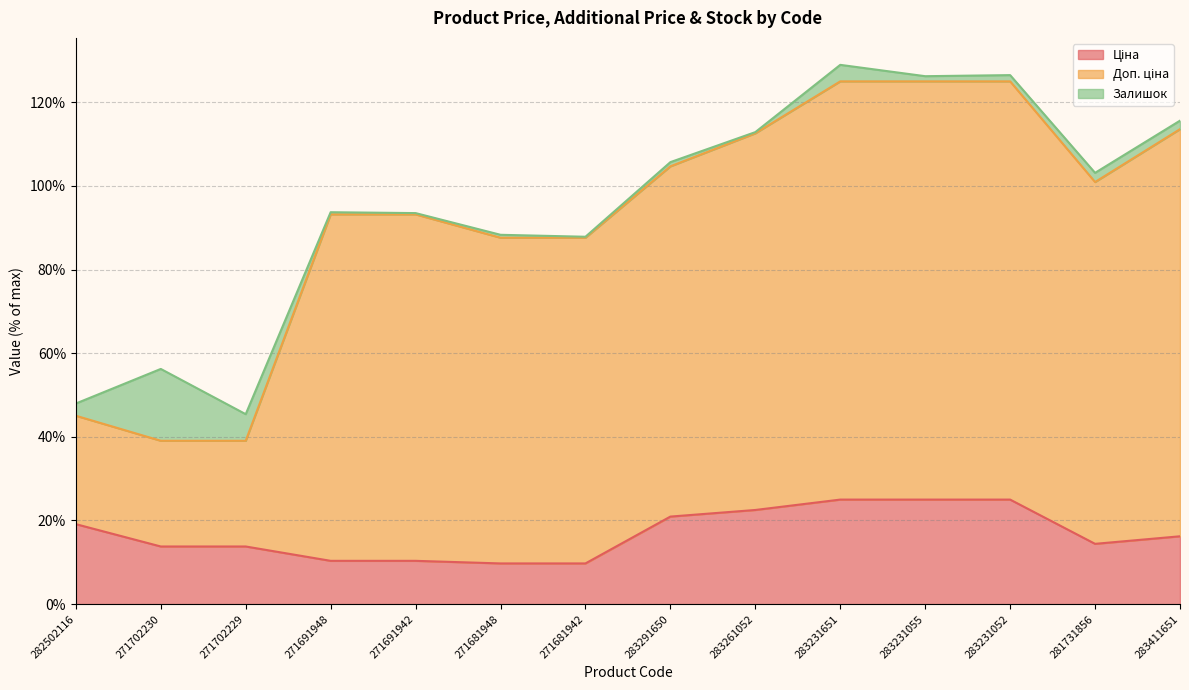

Does the chart have visible grid lines?

Yes